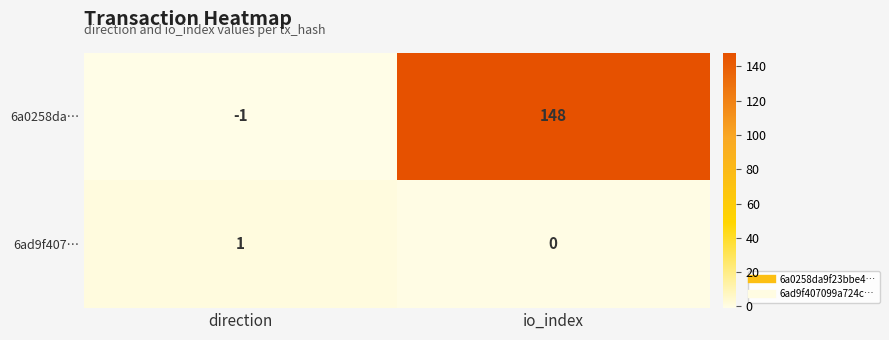

Rank the series by their average value, from highest to lowest.

6a0258da…, 6ad9f407…